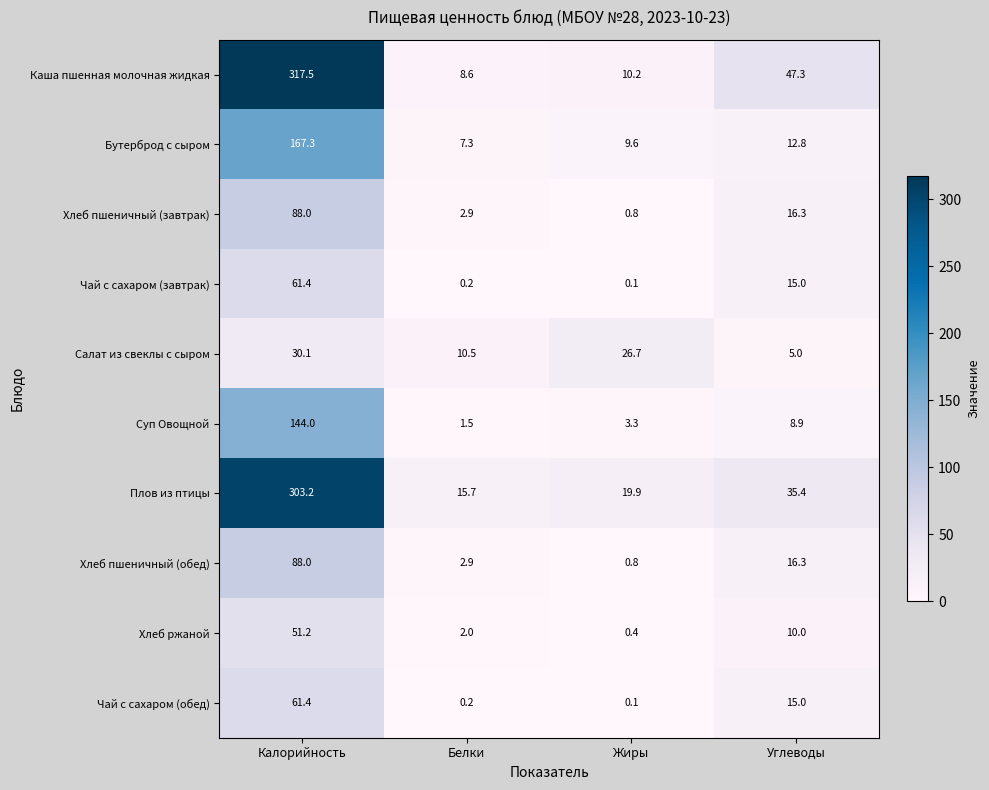

Which series has the largest total across all categories?

Каша пшенная молочная жидкая